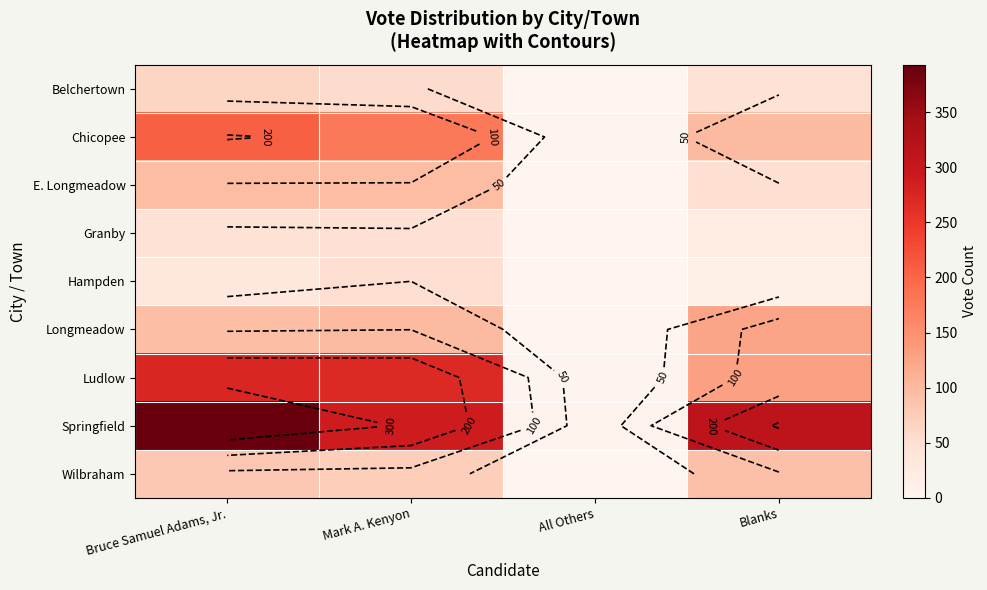

The value of E. Longmeadow at All Others is 0. True or false?

True